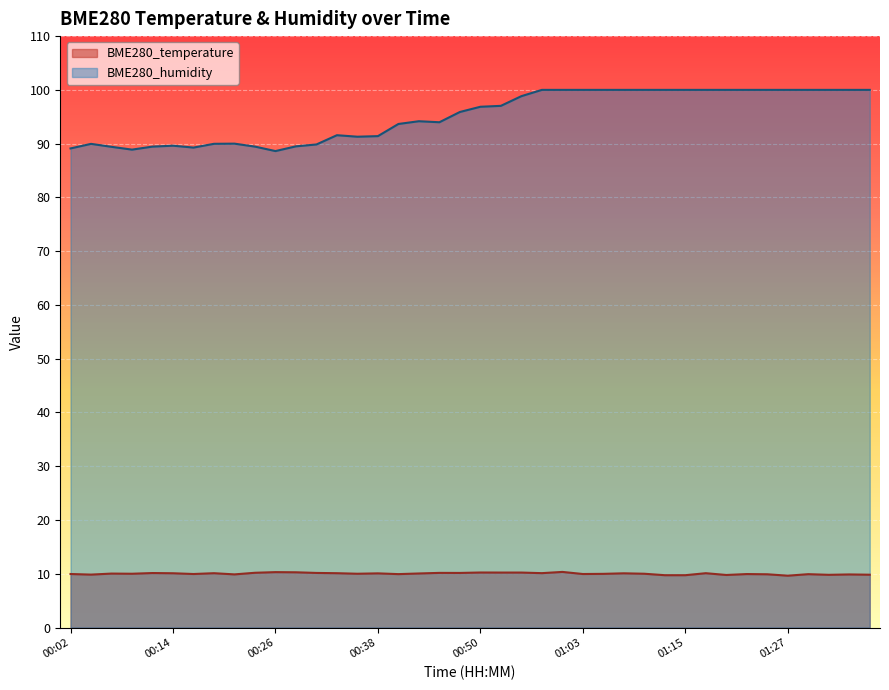

True or false: BME280_humidity and BME280_temperature cross at least once.

False